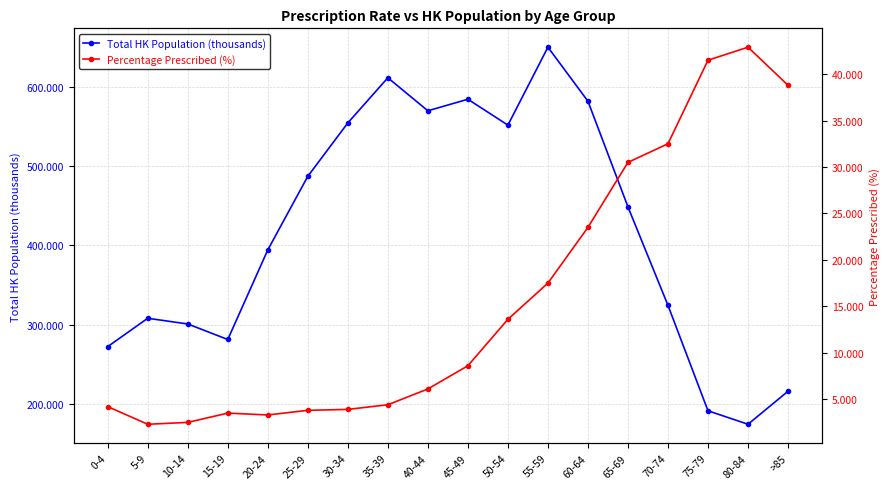

What is the label of the 9th point from the left?

40-44